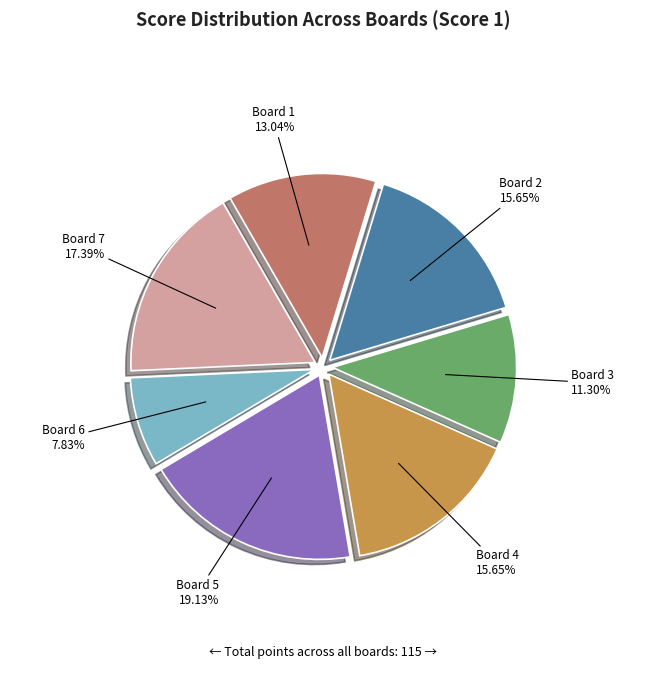

Is there any slice that represents more than half of the pie?

No